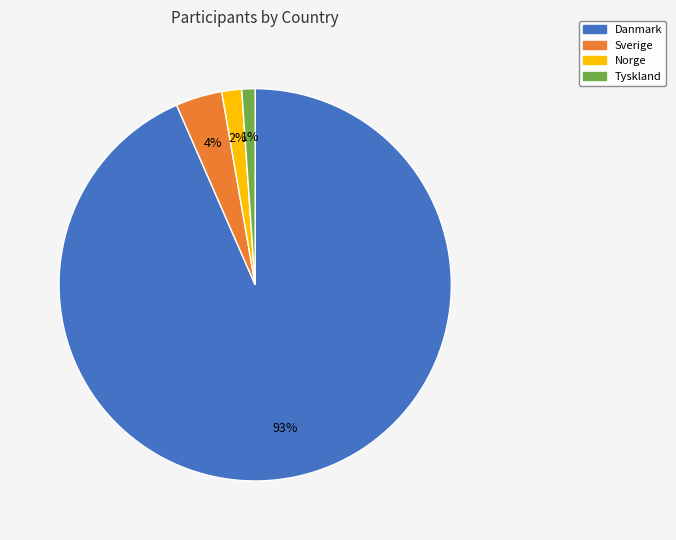

What percentage is the Danmark slice, to the nearest percent?

93%